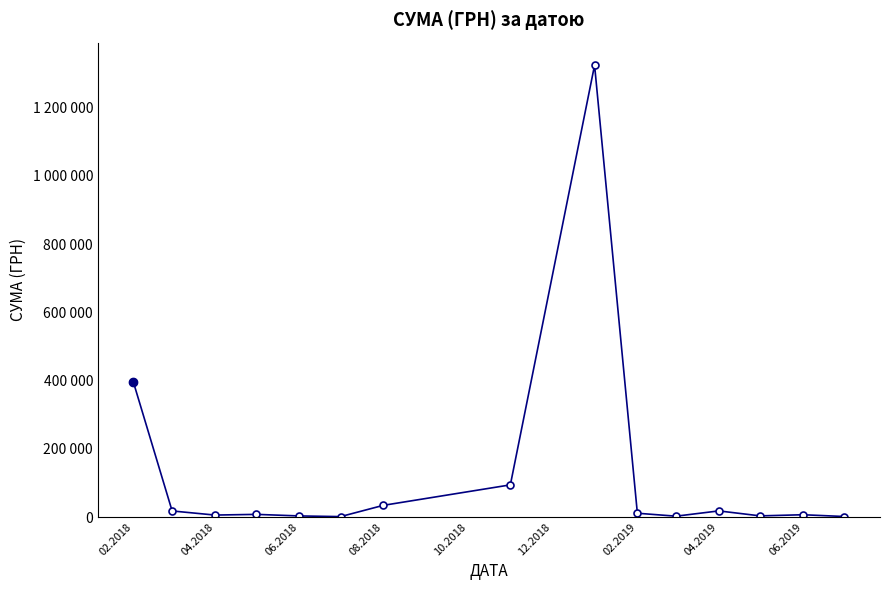

Does the chart have visible grid lines?

No